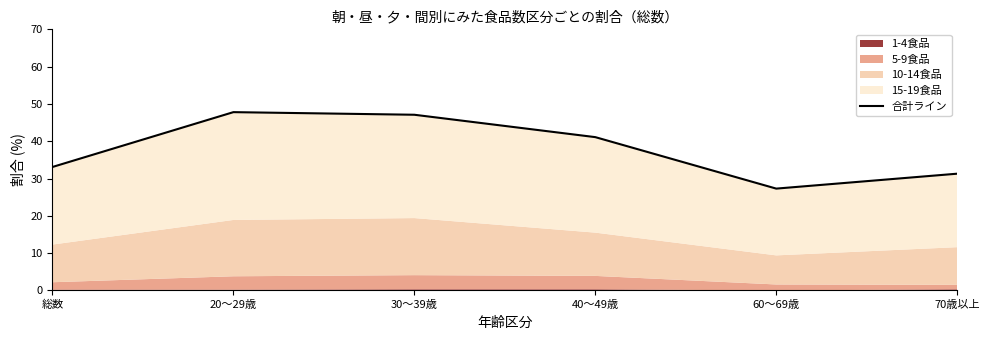

How many lines are shown in the chart?

1